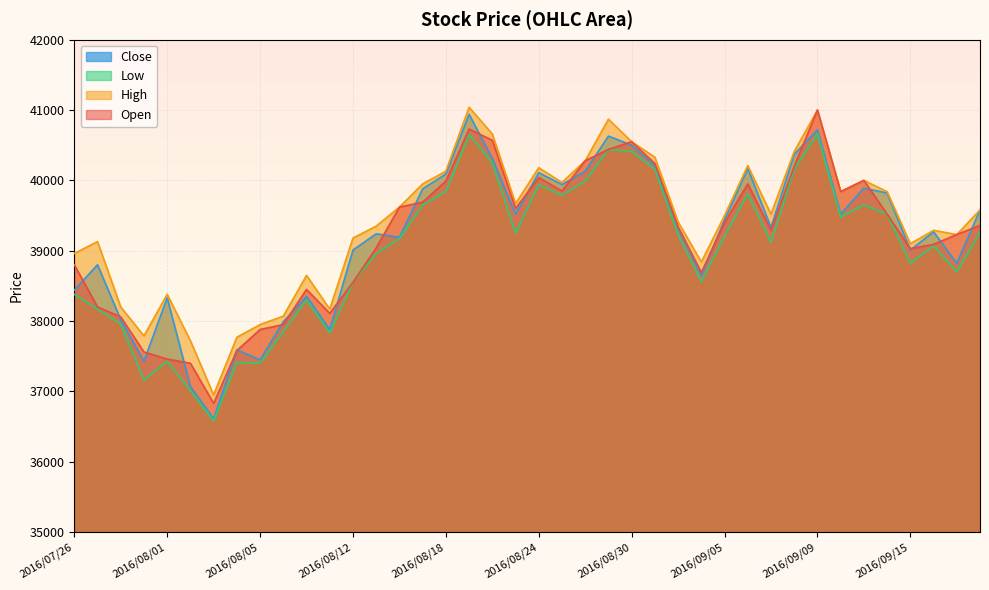

Count the number of categories in the chart.

40